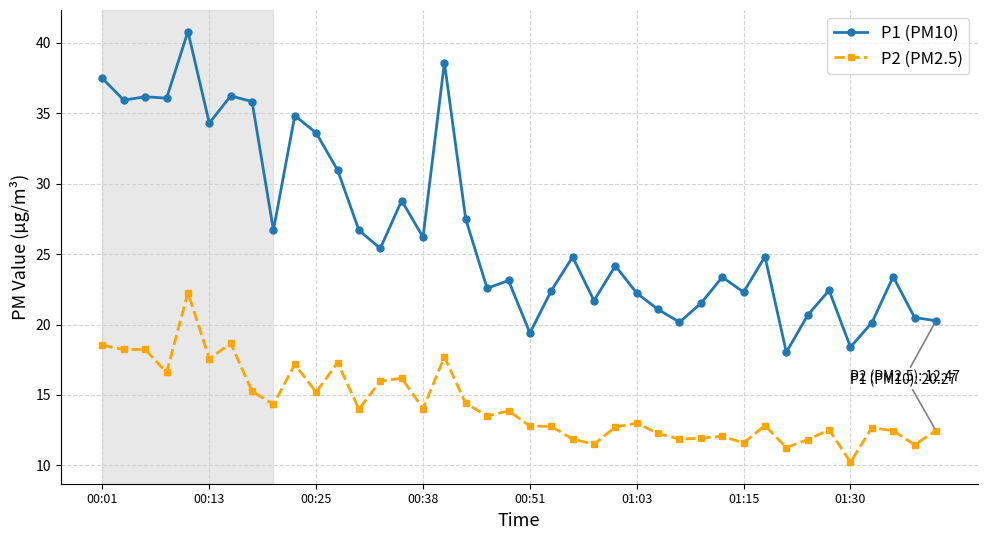

Rank the series by their average value, from lowest to highest.

P2 (PM2.5), P1 (PM10)